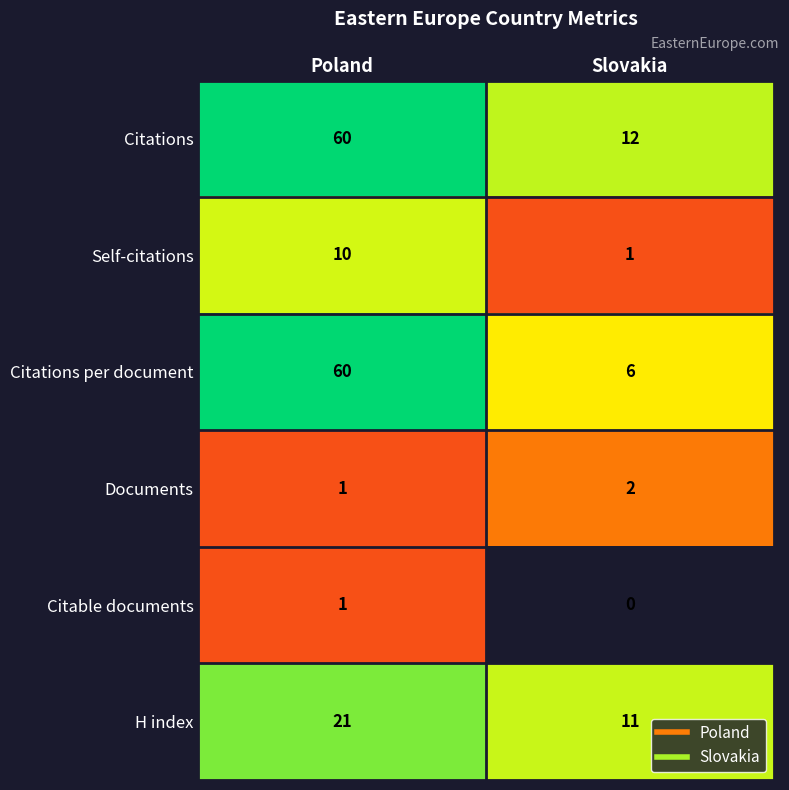

Which category has the lowest value in the Citations series?

Slovakia